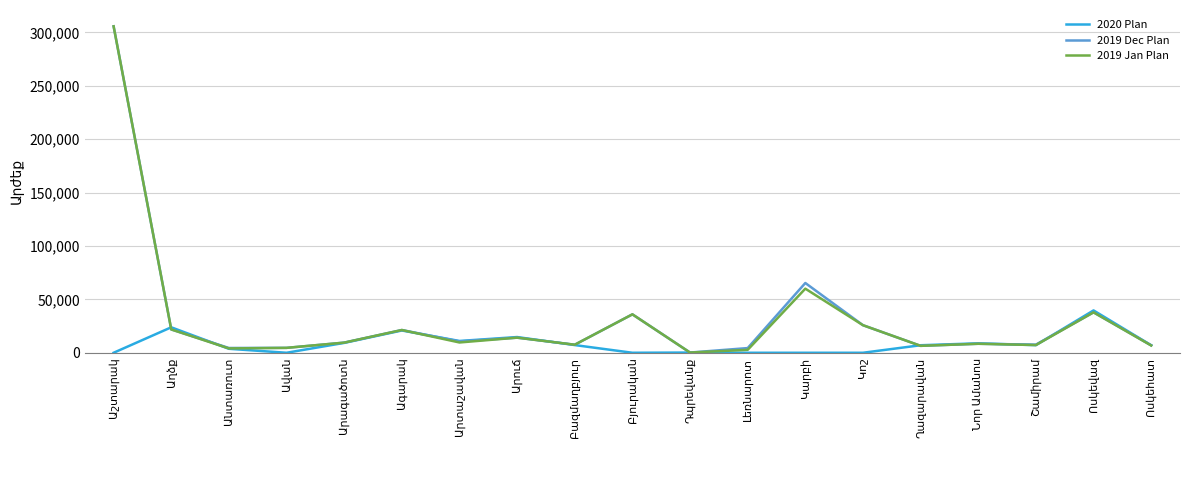

What is the highest value of the 2019 Dec Plan series?

305670.0